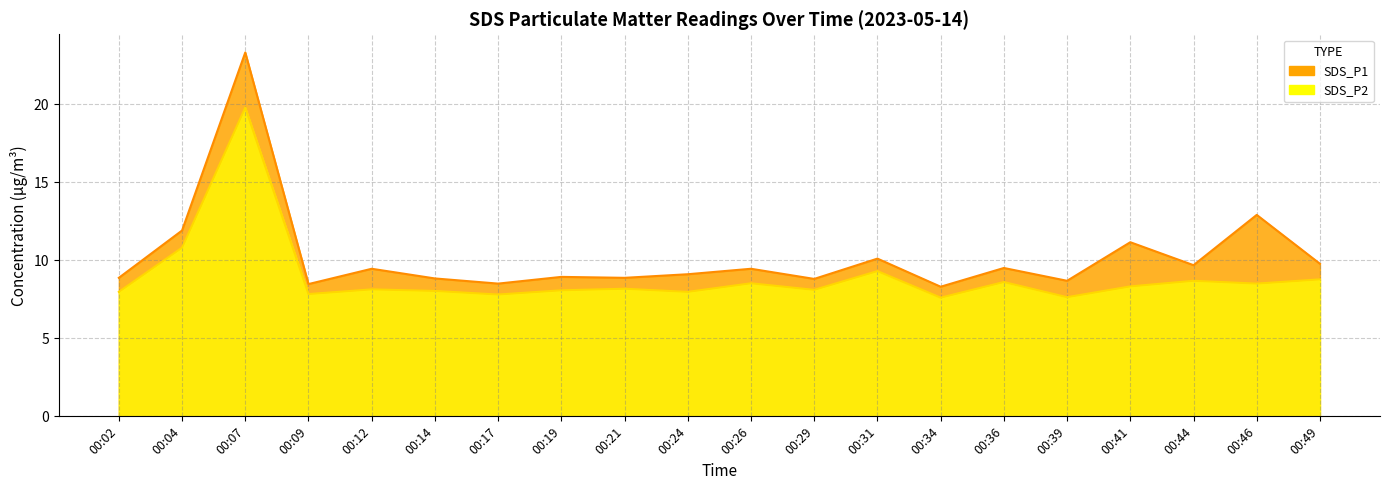

List the labels in order of SDS_P2 value, largest first.

00:07, 00:04, 00:31, 00:49, 00:44, 00:36, 00:26, 00:46, 00:41, 00:21, 00:12, 00:29, 00:19, 00:14, 00:02, 00:24, 00:09, 00:17, 00:39, 00:34